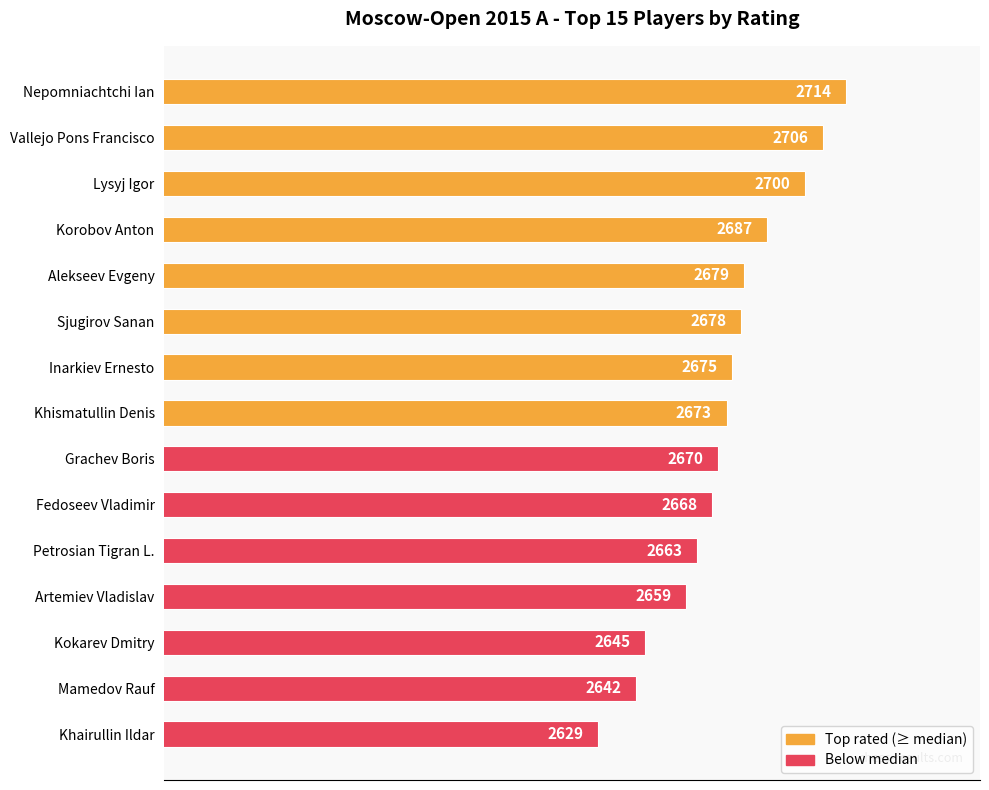

Where is the data nearest to the value 2671?

Grachev Boris